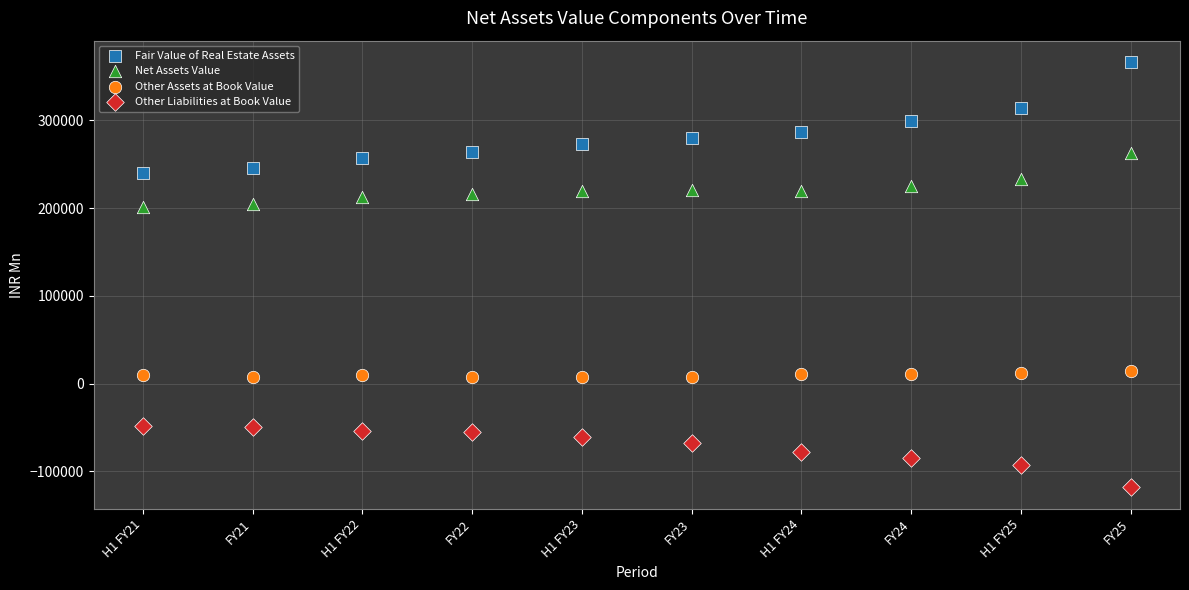

Across all data points, what is the range of Y values (max minus min)?

484794.5